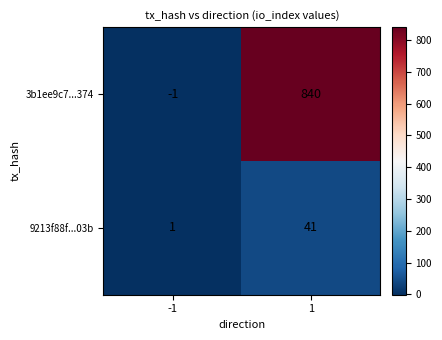

Rank the categories by 3b1ee9c7...374 value from lowest to highest.

-1, 1